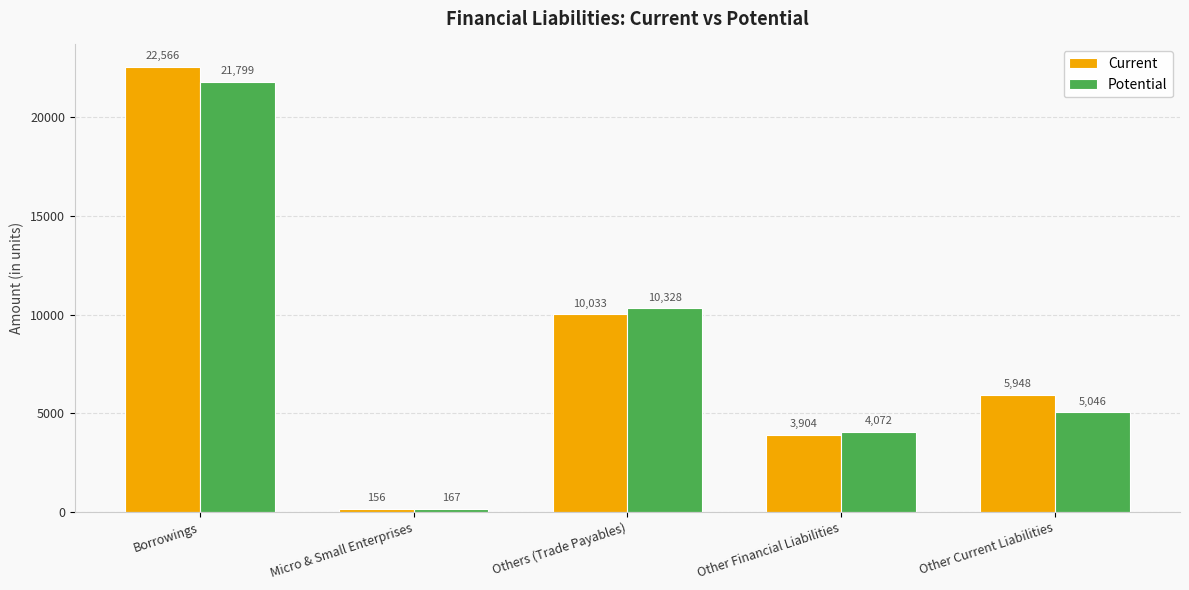

Is the value of Potential at Other Financial Liabilities greater than the value of Current at Other Financial Liabilities?

Yes